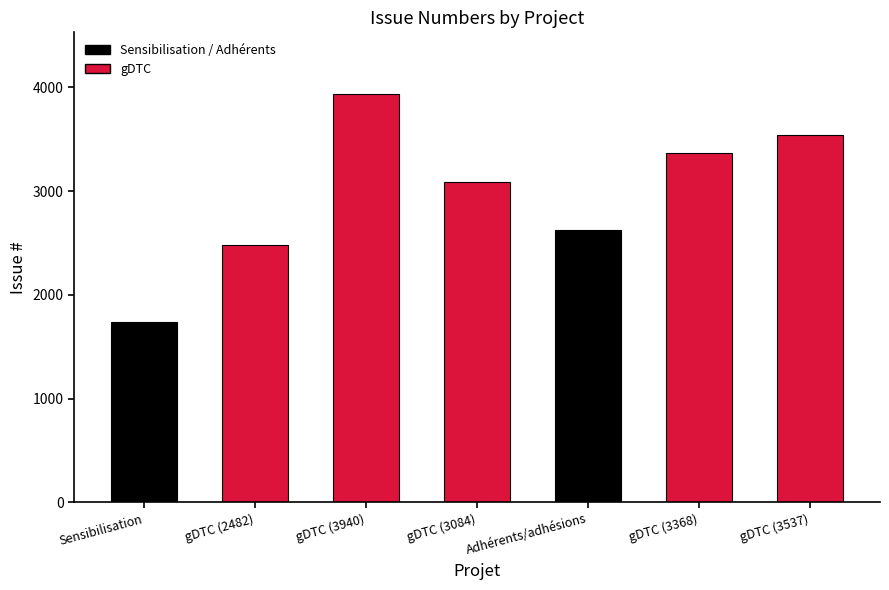

Reading left to right, extract all data points from this chart.

1742	2482	3940	3084	2622	3368	3537